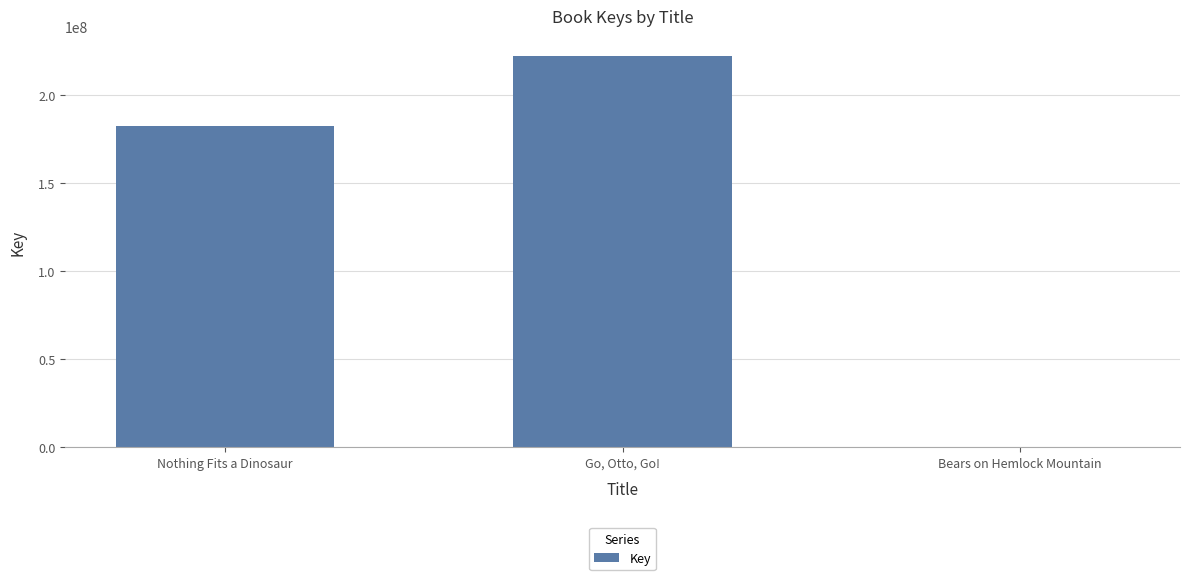

What is the sum of all values?

405102853